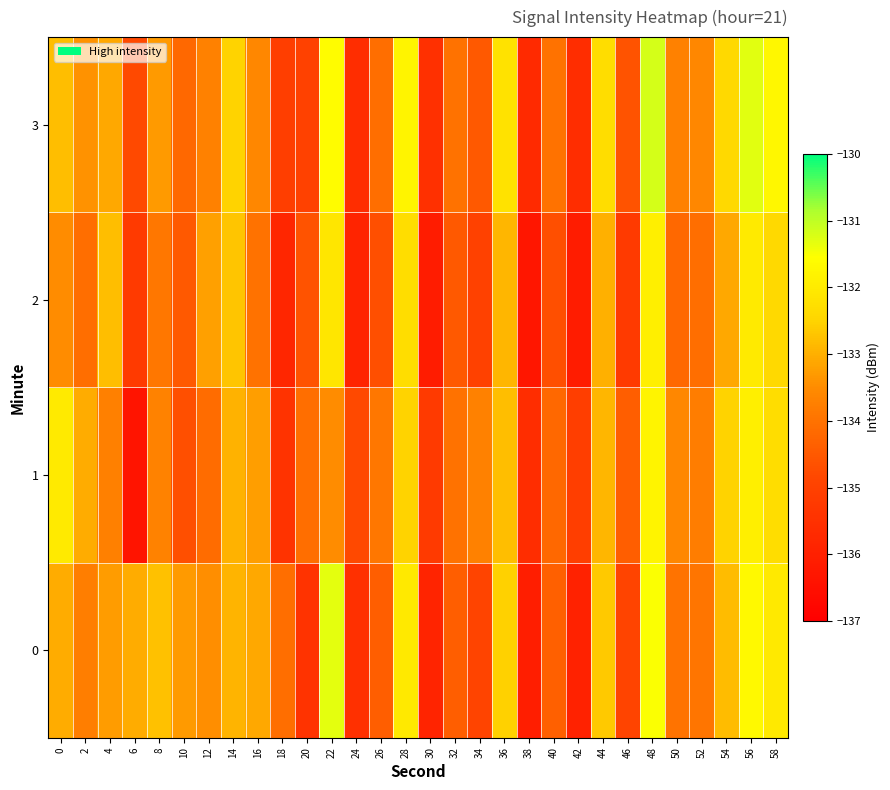

Reading left to right, transcribe all the data shown in this chart.

0: 0=-133.1	2=-133.8	4=-133.3	6=-133.0	8=-132.7	10=-133.3	12=-133.5	14=-132.9	16=-133.1	18=-134.1	20=-135.4	22=-131.3	24=-135.5	26=-134.4	28=-132.0	30=-135.9	32=-134.4	34=-134.9	36=-132.5	38=-136.0	40=-134.4	42=-136.0	44=-132.6	46=-134.9	48=-131.5	50=-134.0	52=-134.0	54=-132.8	56=-131.7	58=-132.0
1: 0=-132.0	2=-133.1	4=-133.7	6=-136.3	8=-133.7	10=-134.7	12=-134.1	14=-133.0	16=-133.2	18=-135.4	20=-134.1	22=-133.5	24=-134.8	26=-133.9	28=-132.5	30=-135.2	32=-134.0	34=-133.7	36=-132.8	38=-135.6	40=-134.2	42=-135.1	44=-132.9	46=-134.4	48=-131.8	50=-133.6	52=-133.8	54=-132.5	56=-131.9	58=-132.3
2: 0=-133.5	2=-134.1	4=-132.8	6=-135.2	8=-133.9	10=-134.5	12=-133.2	14=-132.7	16=-134.0	18=-135.8	20=-134.6	22=-132.1	24=-135.9	26=-134.7	28=-132.3	30=-136.1	32=-134.5	34=-135.0	36=-132.9	38=-136.3	40=-134.7	42=-136.1	44=-133.0	46=-135.2	48=-131.9	50=-134.2	52=-134.1	54=-133.1	56=-132.0	58=-132.4
3: 0=-132.8	2=-133.4	4=-133.1	6=-134.8	8=-133.3	10=-134.2	12=-133.7	14=-132.5	16=-133.6	18=-135.1	20=-135.0	22=-131.6	24=-135.6	26=-134.1	28=-131.8	30=-135.5	32=-134.0	34=-134.5	36=-132.2	38=-135.7	40=-134.0	42=-135.6	44=-132.3	46=-134.6	48=-131.2	50=-133.7	52=-133.6	54=-132.4	56=-131.3	58=-131.7